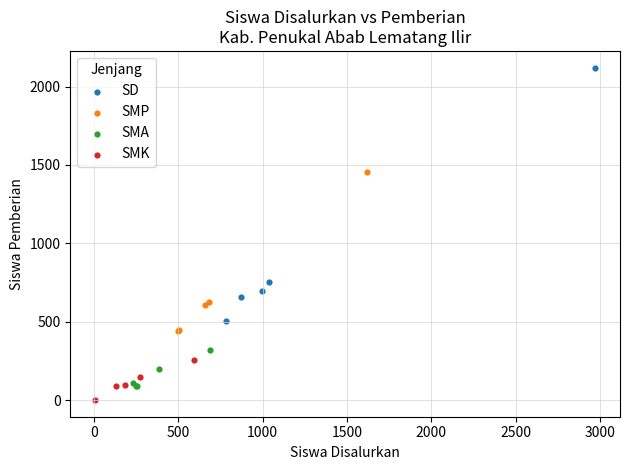

Which series contains the highest Y value?

SD